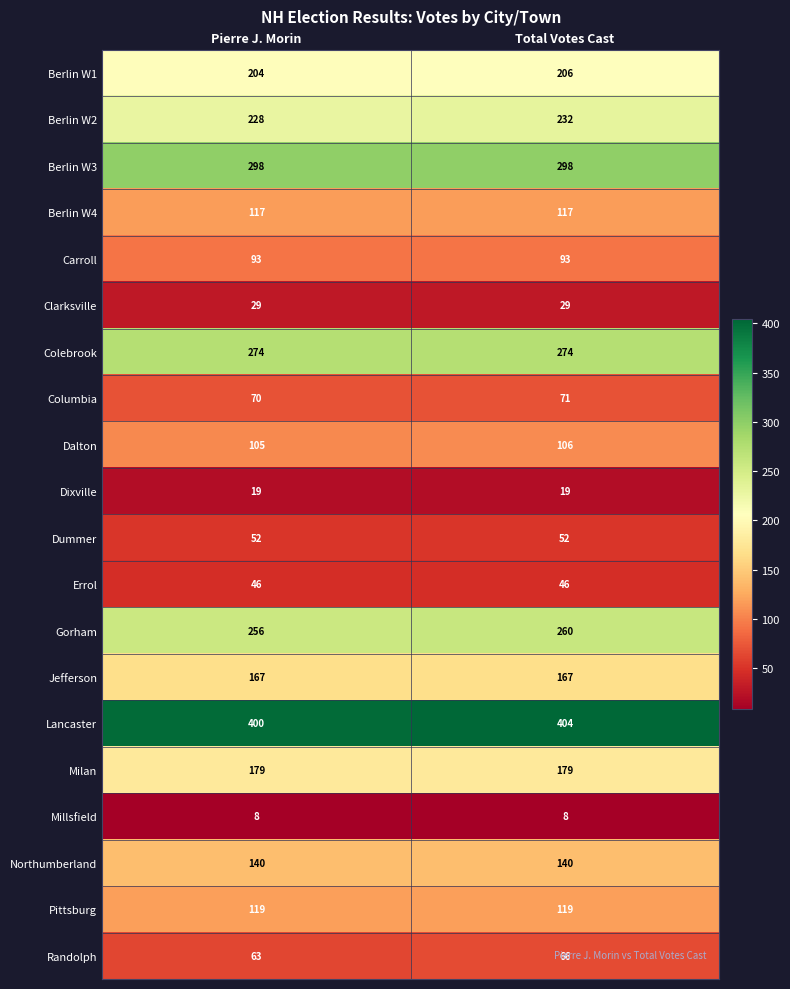

The Berlin W2 series shows 232 at Total Votes Cast. True or false?

True